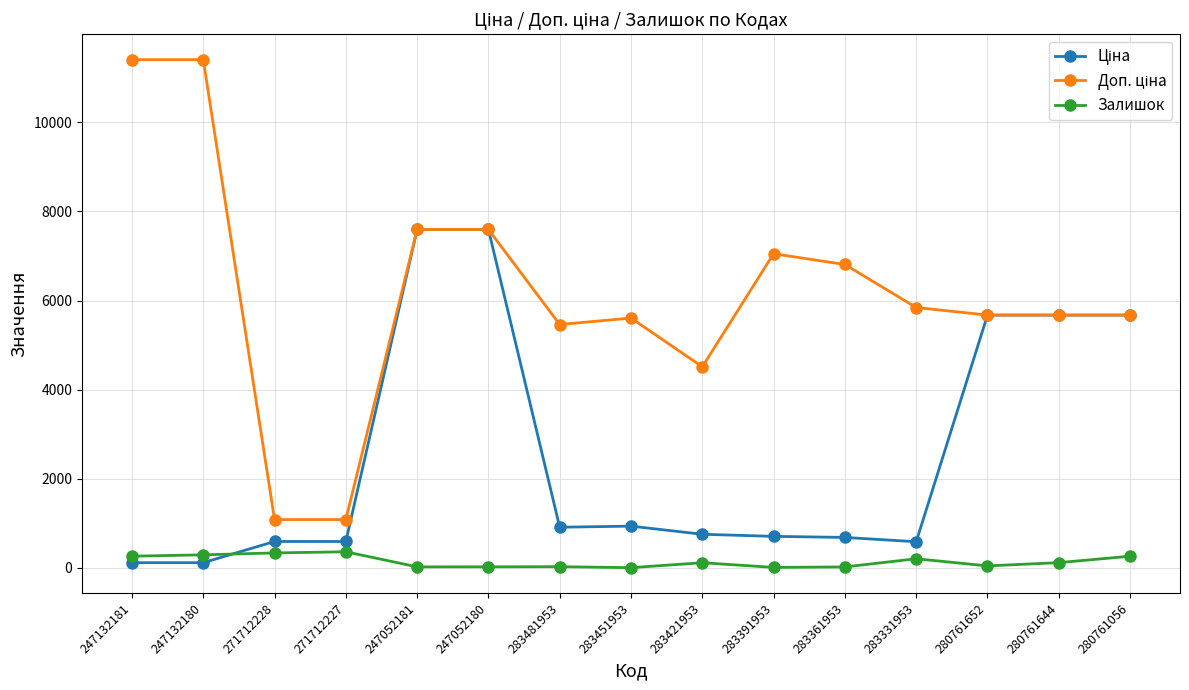

At how many categories does at least one series exceed 1275?

13